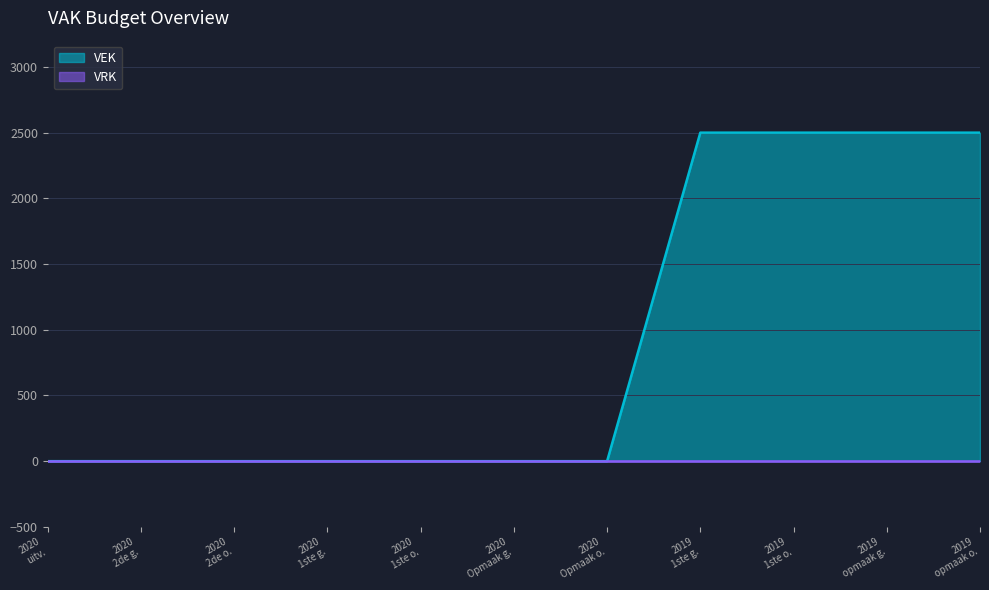

What is the value of the 11th point from the left?

2500